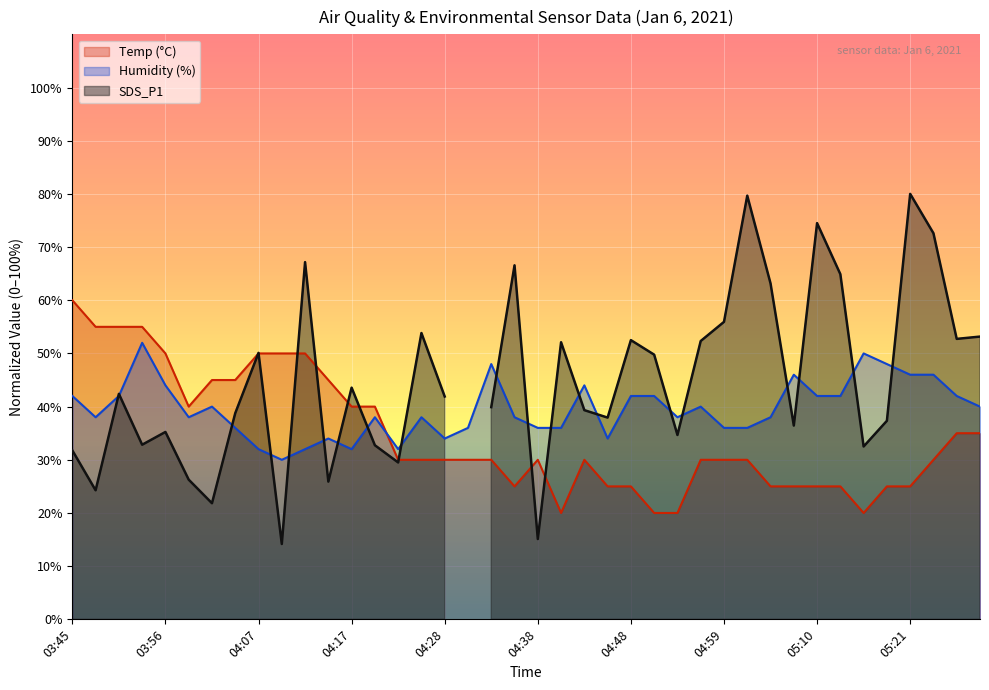

At which label does Humidity first exceed 38?

03:45